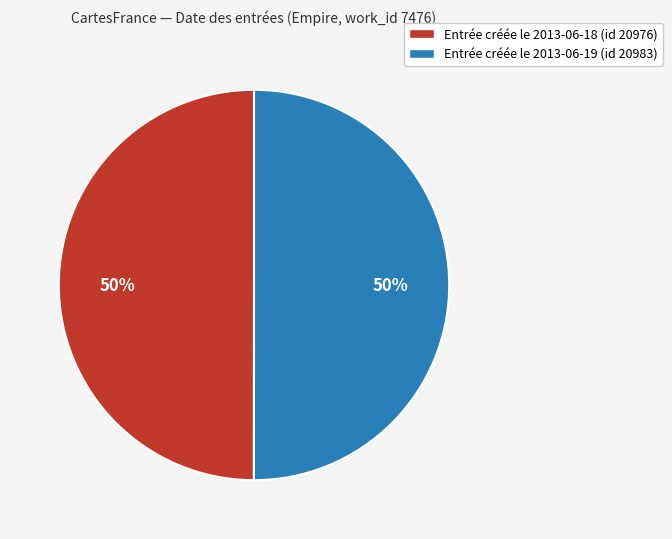

Approximately how many times larger is the value at Entrée créée le 2013-06-18 (id 20976) compared to Entrée créée le 2013-06-19 (id 20983)?

1.0